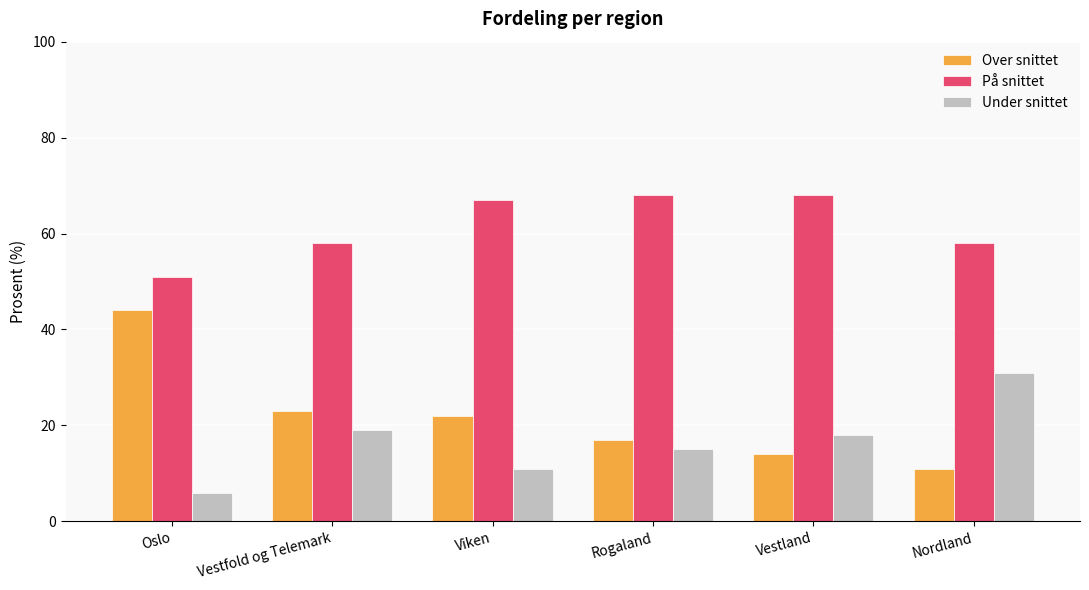

Reading left to right, transcribe all the data shown in this chart.

Over snittet: Oslo=44	Vestfold og Telemark=23	Viken=22	Rogaland=17	Vestland=14	Nordland=11
På snittet: Oslo=51	Vestfold og Telemark=58	Viken=67	Rogaland=68	Vestland=68	Nordland=58
Under snittet: Oslo=6	Vestfold og Telemark=19	Viken=11	Rogaland=15	Vestland=18	Nordland=31